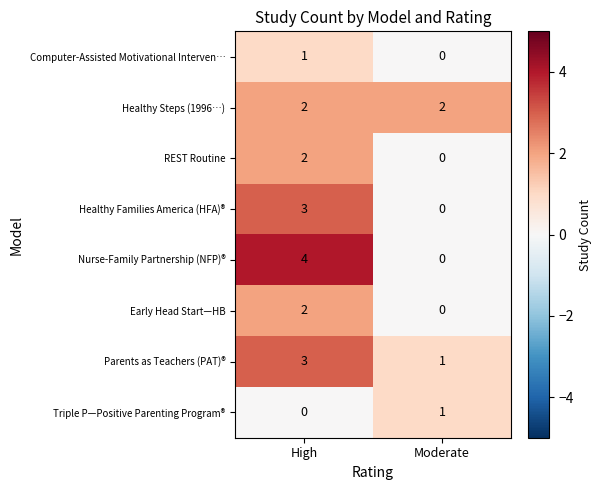

What is the difference between the highest and lowest values at Moderate?

2